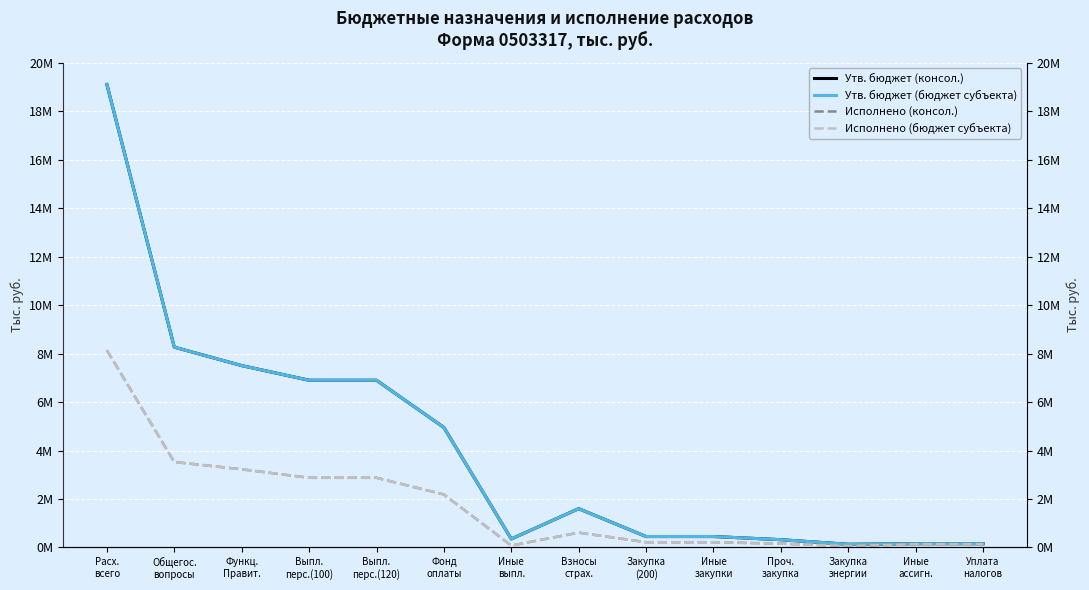

True or false: Утв. бюджет (бюджет субъекта) has more than 0 points higher than both neighbors.

True